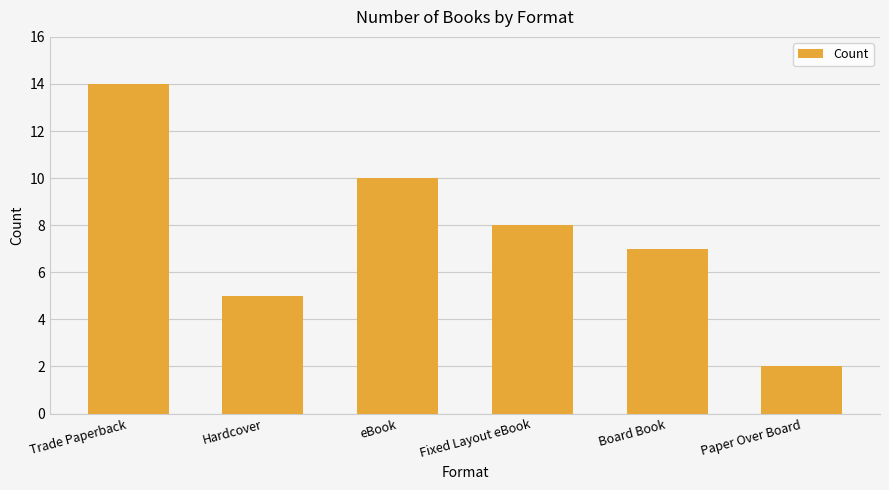

The chart shows a value of 15 at eBook. True or false?

False